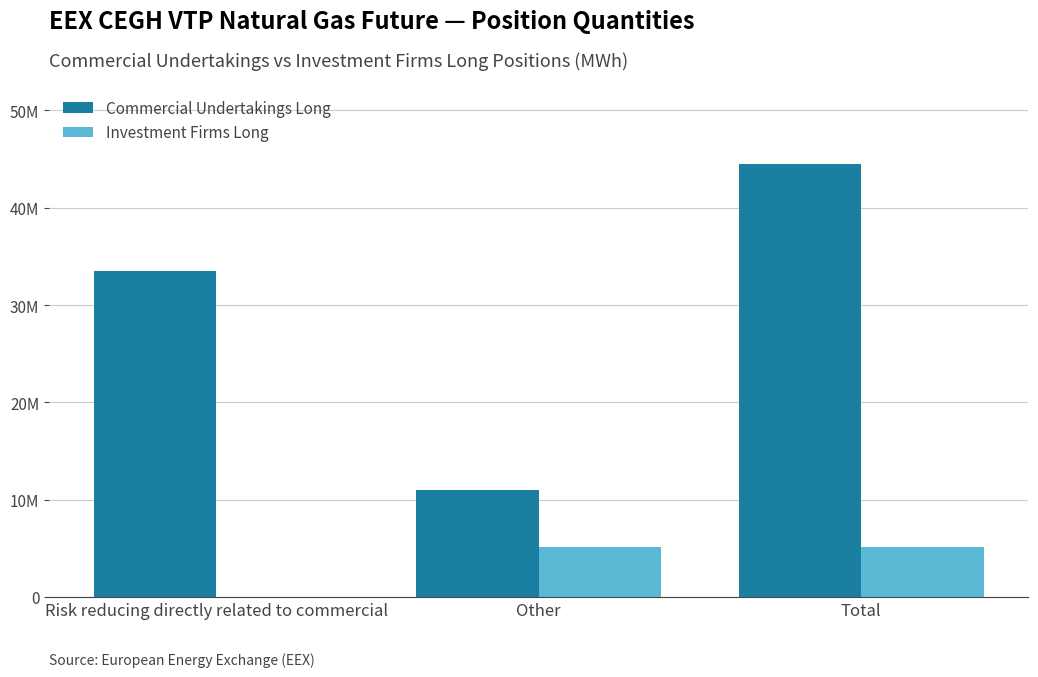

True or false: Investment Firms Long has a value of 5181946 at Total.

True